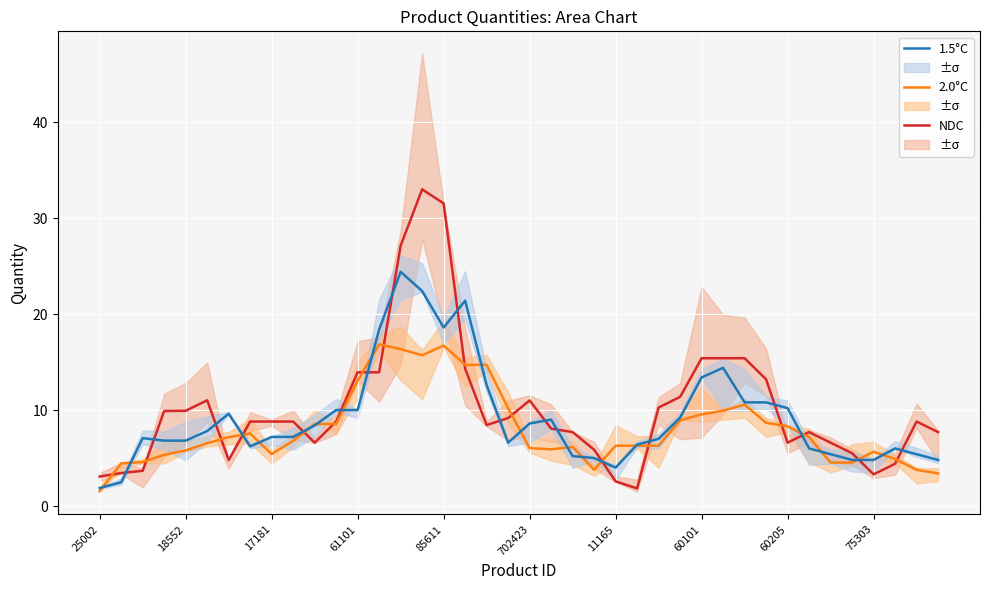

Which series has the largest total across all categories?

NDC